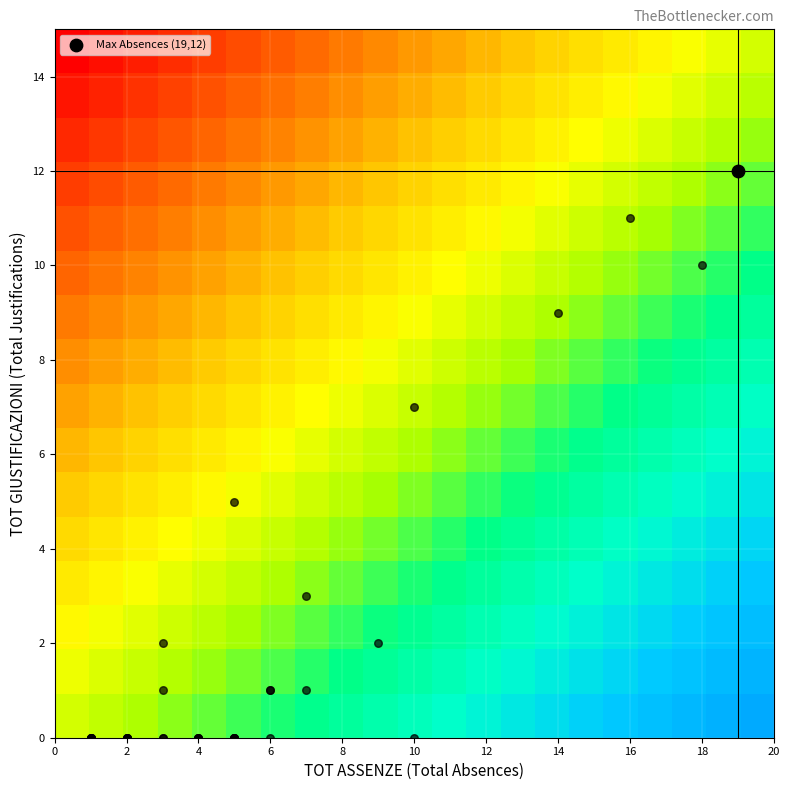

What is the smallest value displayed?

-1.0